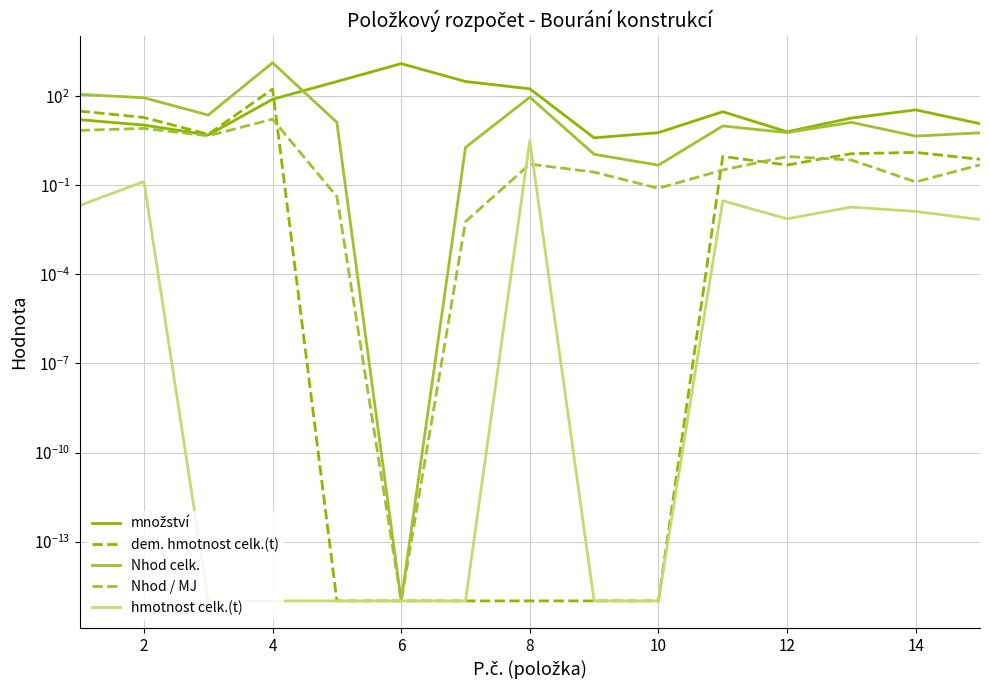

Reading left to right, list all the values displayed in this chart.

množství: 16.4	10.8	5.0	79.9	316.4	1265.6	316.4	180.0	4.0	6.0	30.4	6.4	18.6	35.0	12.0
dem. hmotnost celk.(t): 32.0	19.4	5.3	175.7	0.0	0.0	0.0	0.0	0.0	0.0	0.9	0.5	1.2	1.3	0.8
Nhod celk.: 117.0	89.8	23.4	1358.2	13.3	0.0	1.9	93.6	1.1	0.5	10.1	6.0	13.3	4.6	5.9
Nhod / MJ: 7.1	8.3	4.7	17.0	0.0	0.0	0.0	0.5	0.3	0.1	0.3	0.9	0.7	0.1	0.5
hmotnost celk.(t): 0.0	0.1	0.0	0.0	0.0	0.0	0.0	3.3	0.0	0.0	0.0	0.0	0.0	0.0	0.0